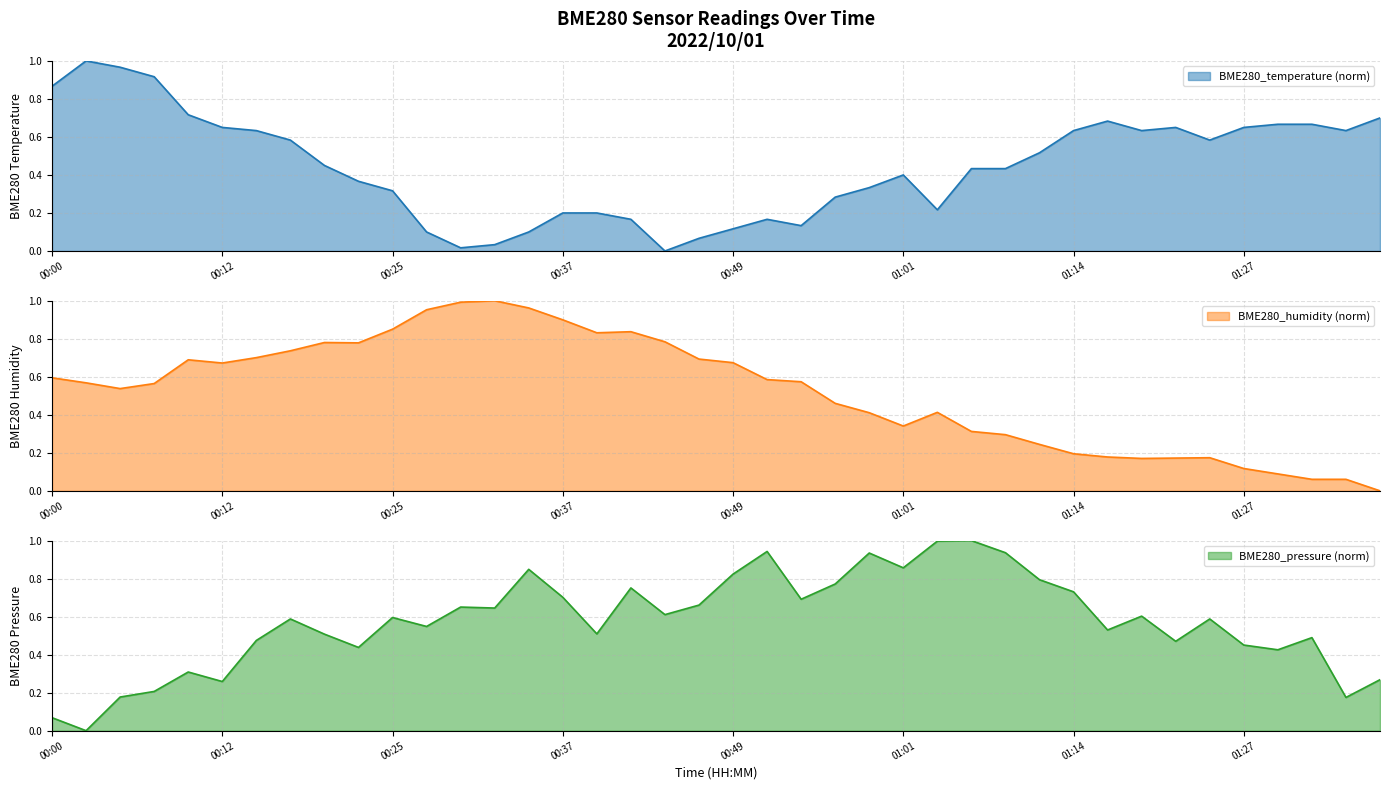

In BME280_humidity, how many points are higher than both neighbors (excluding endpoints)?

6